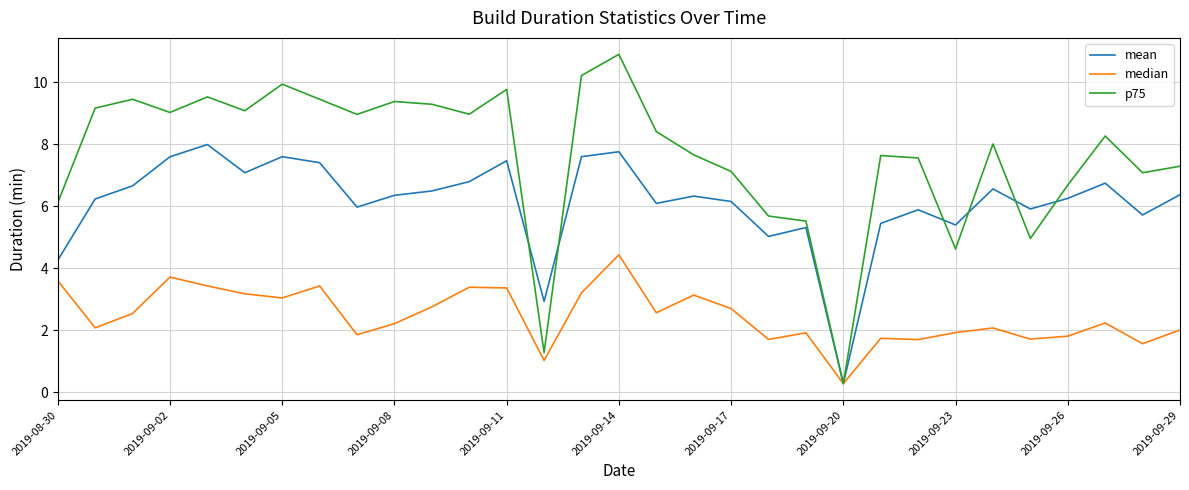

Which series has the largest total across all categories?

p75